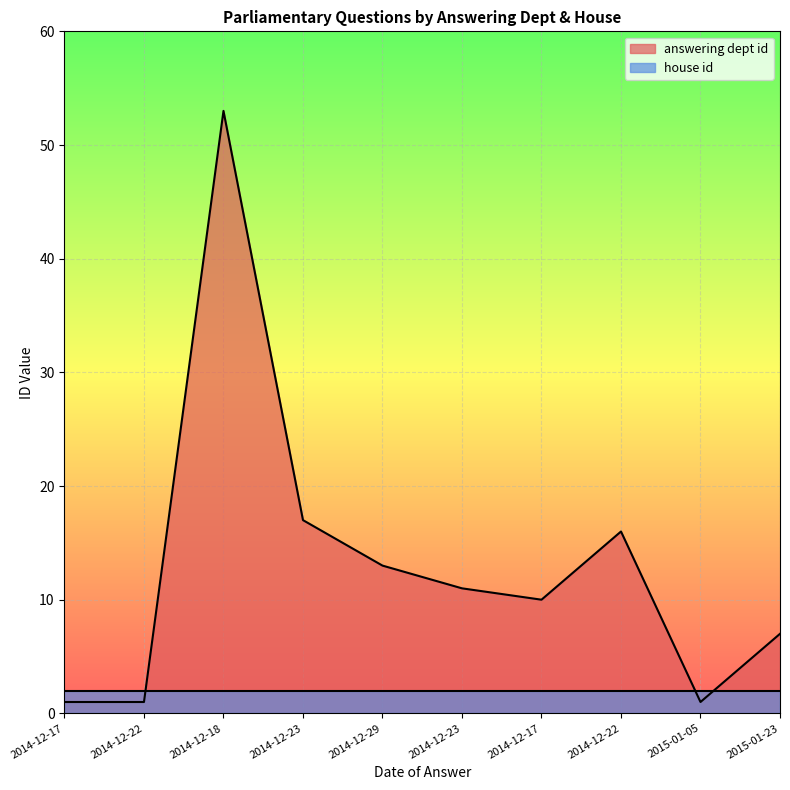

What are all the series names shown in the legend?

answering dept id, house id